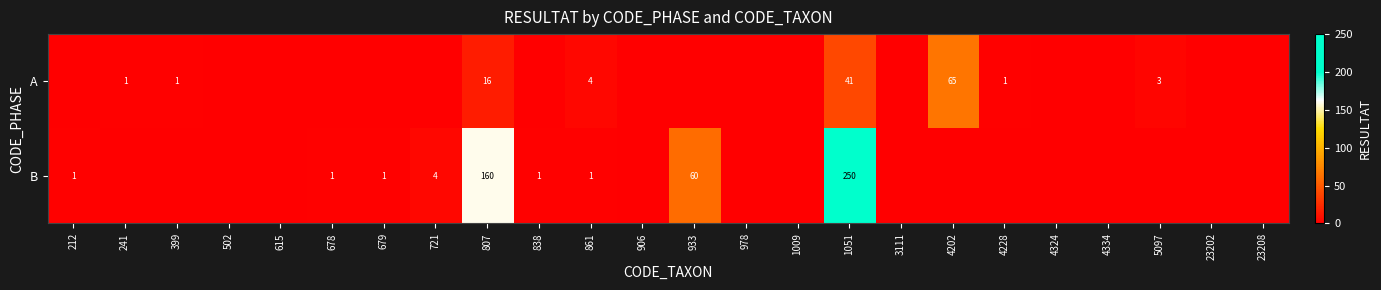

The value of B at 807 is 160. True or false?

True